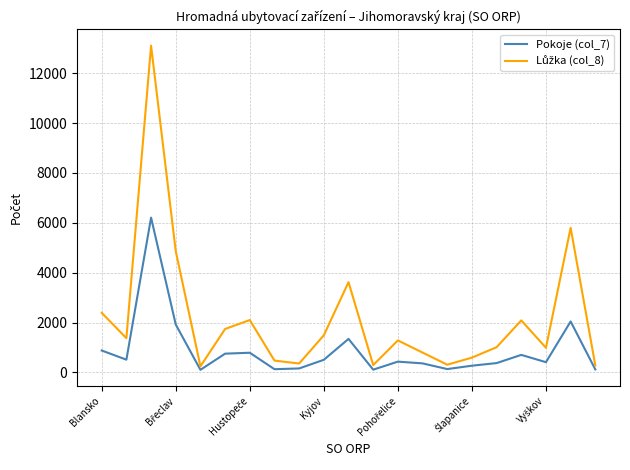

What is the total value across all series at Blansko?

3267